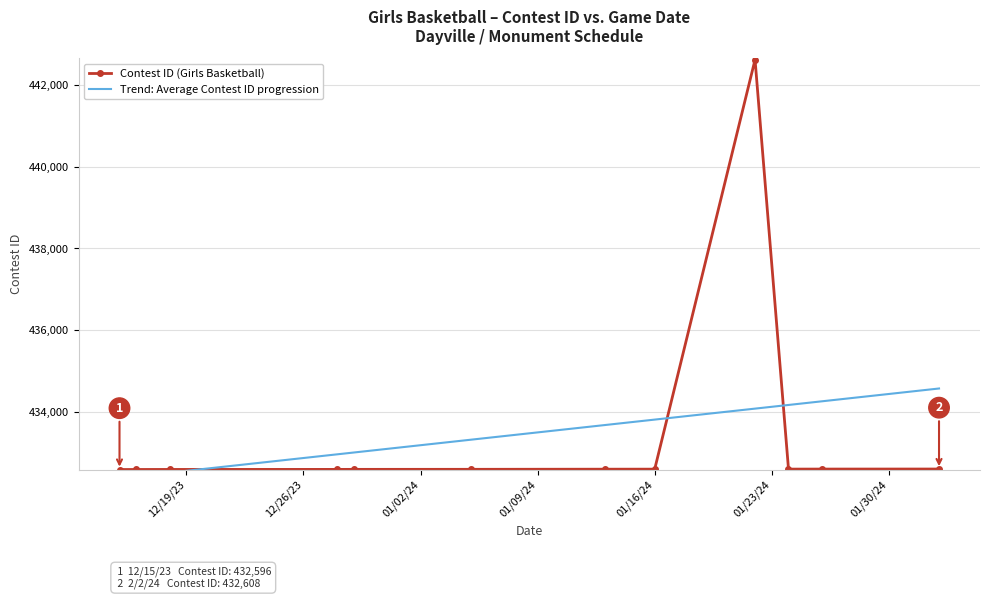

What is the maximum value for Contest ID (Girls Basketball)?

442616